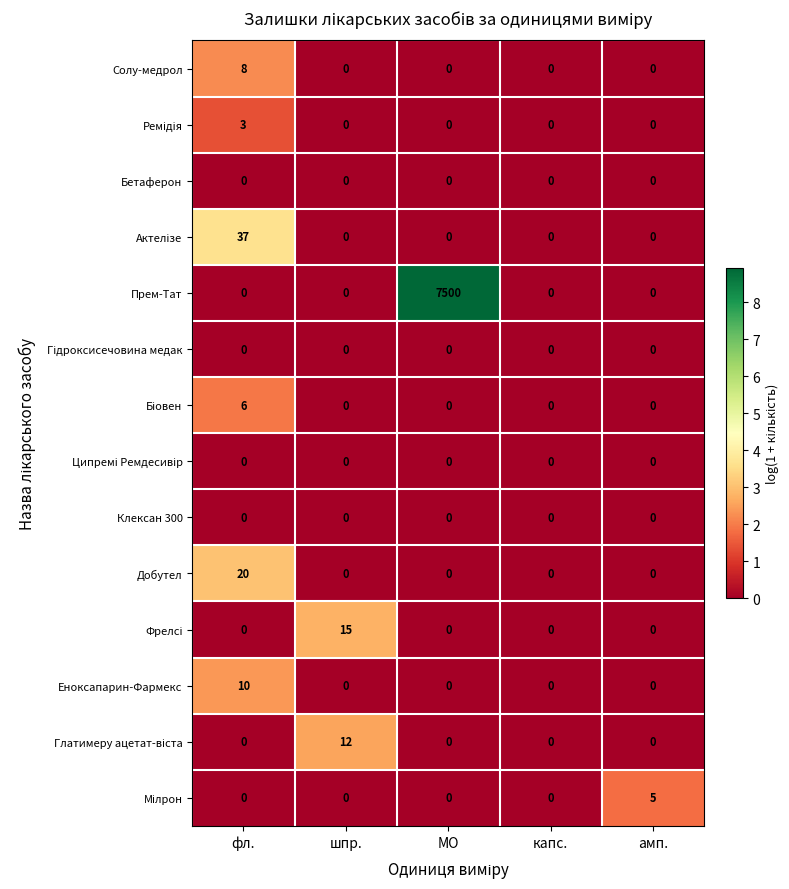

What is the maximum value shown in the chart?

7500